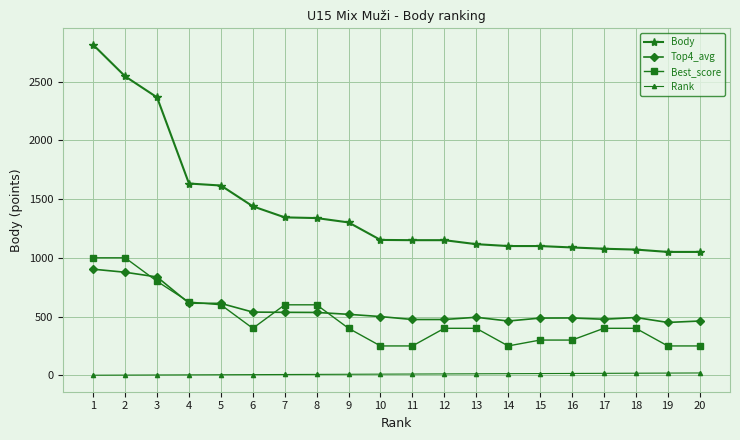

The value of Body at 10 is 1715. True or false?

False